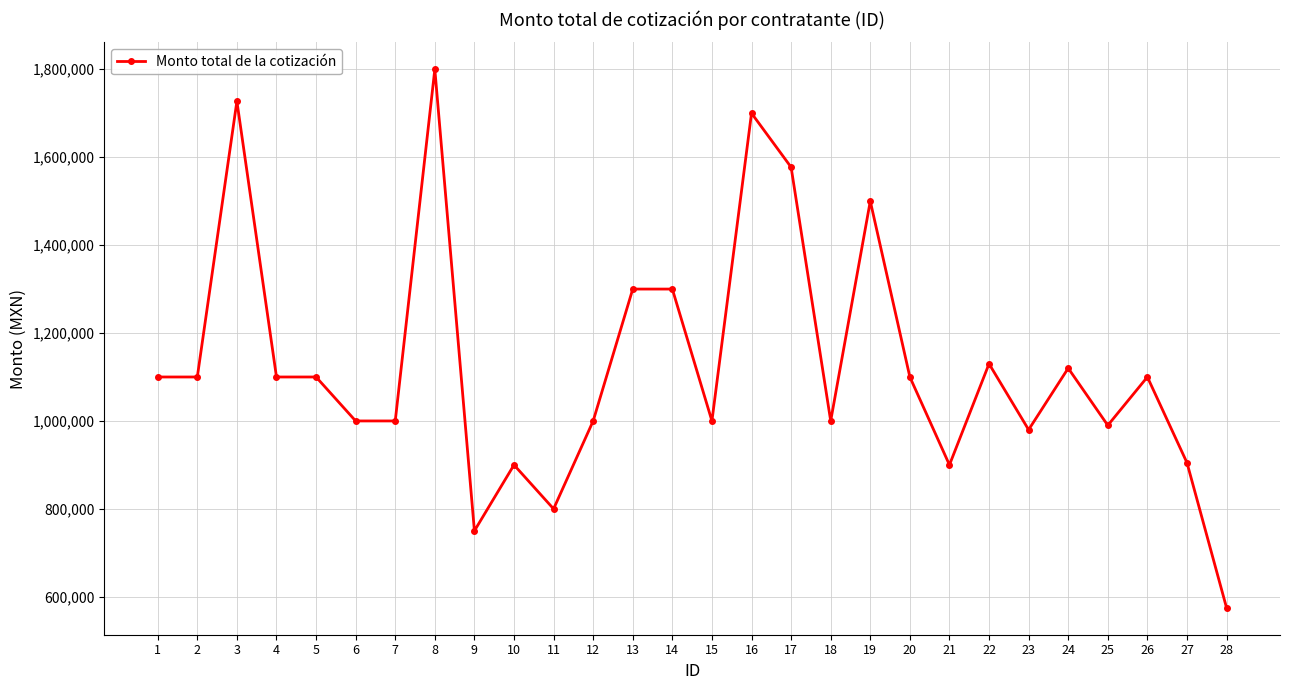

Which category has the lowest value across all series?

28